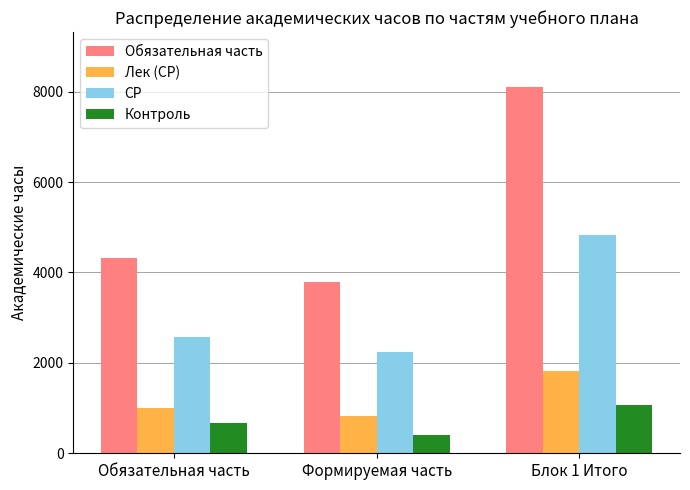

What is the label of the 3rd bar from the right?

Обязательная часть